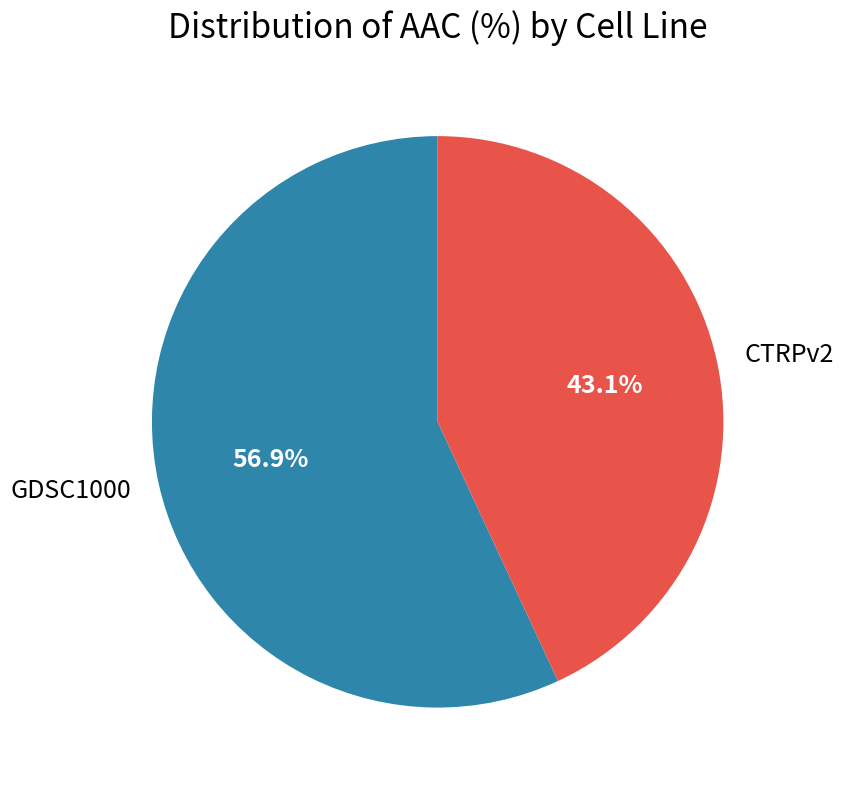

How many slices are in this pie chart?

2